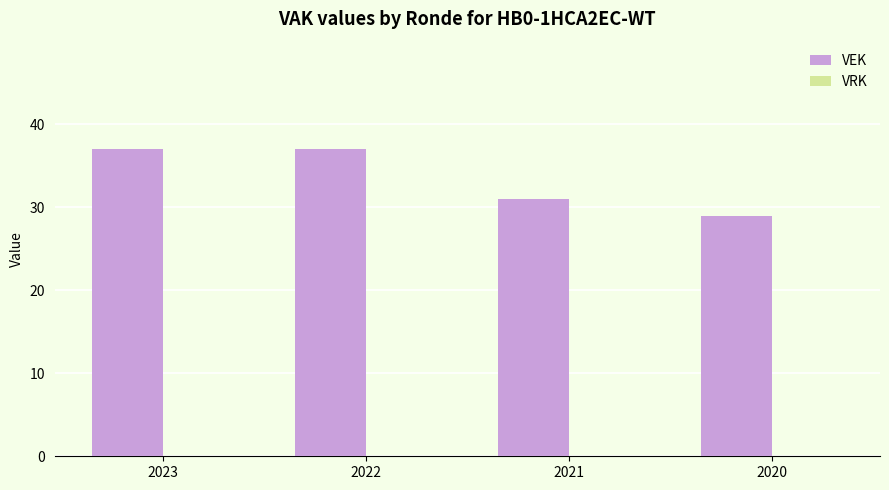

What is the difference between the second highest and minimum values?

8